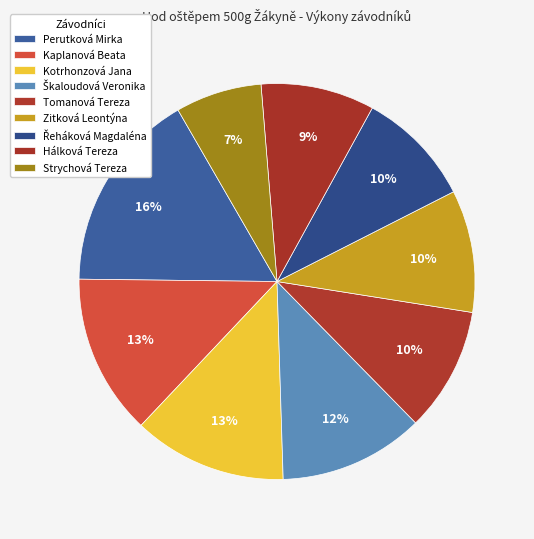

What percentage is the Zitková Leontýna slice, to the nearest percent?

10%